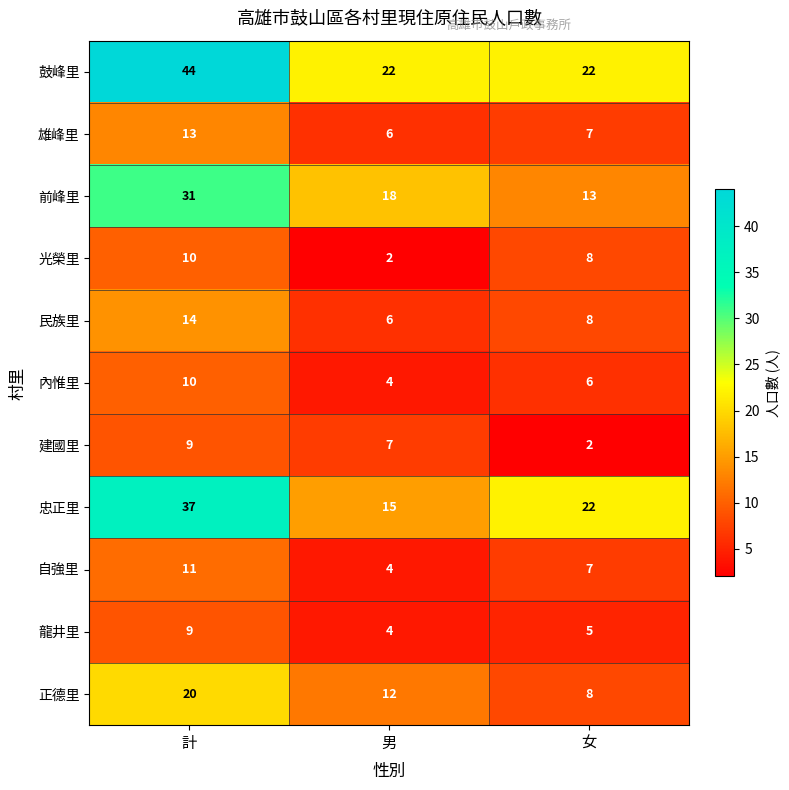

What value does the 內惟里 series have at 計?

10